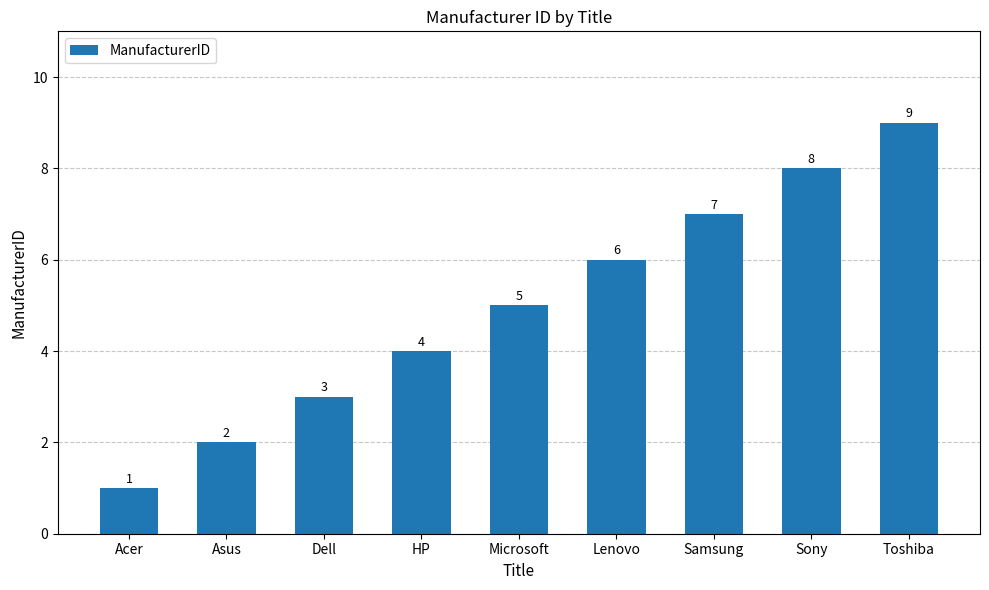

Count the values in the range 3 to 7.

5